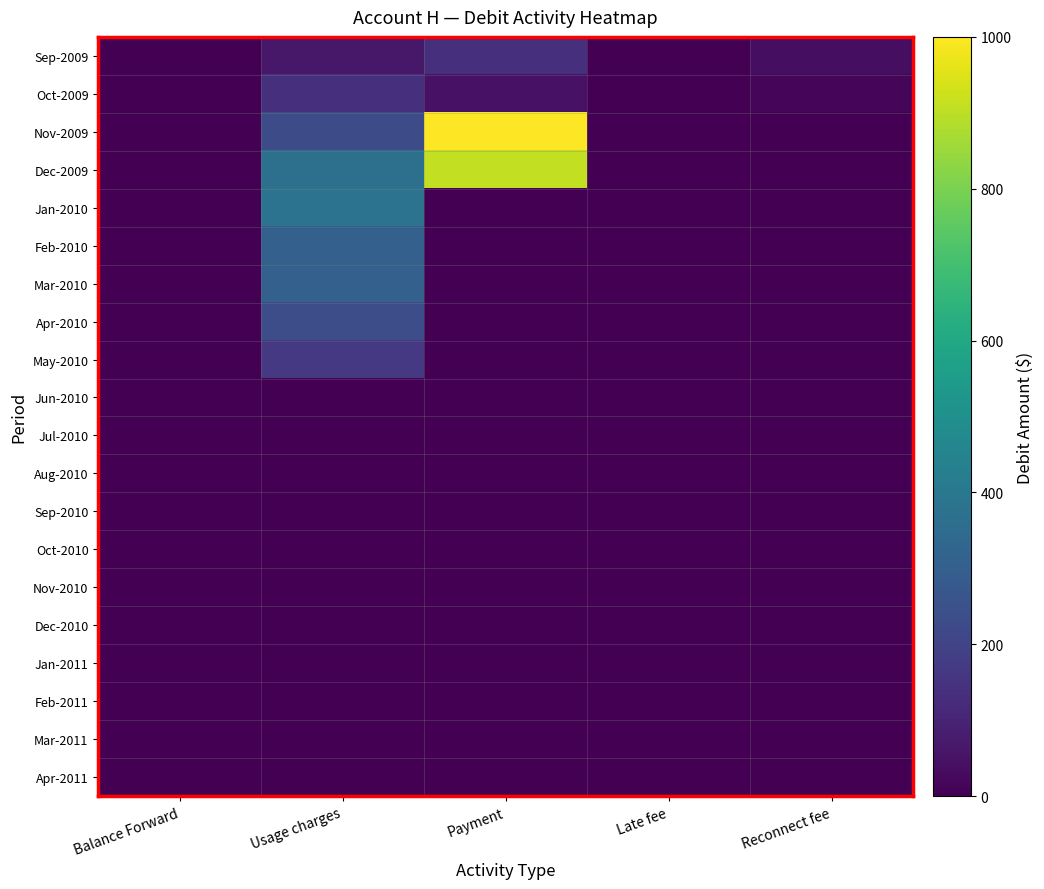

At how many categories does at least one series exceed 121?

2